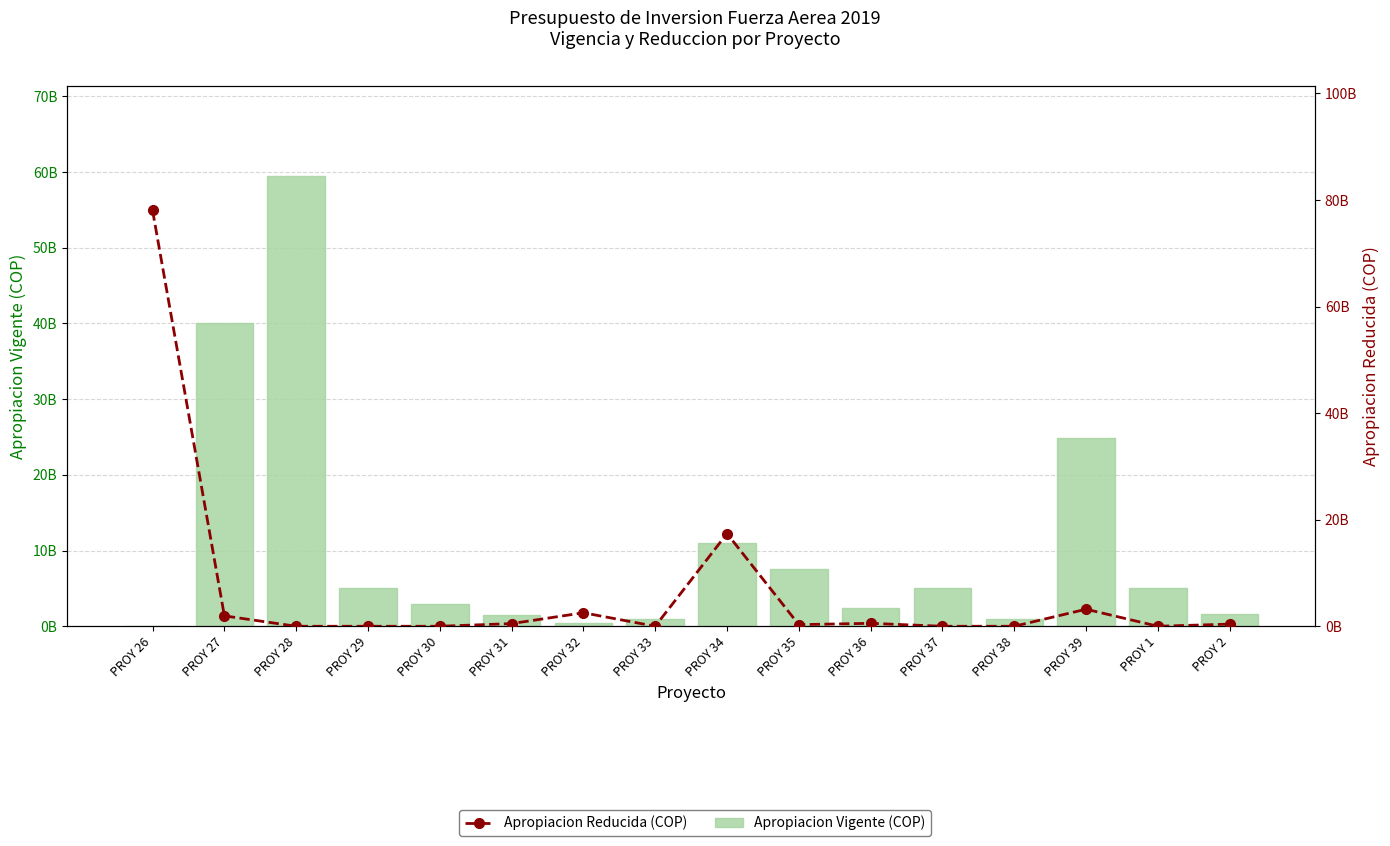

What are all the series names shown in the legend?

Apropiacion Vigente (COP), Apropiacion Reducida (COP)